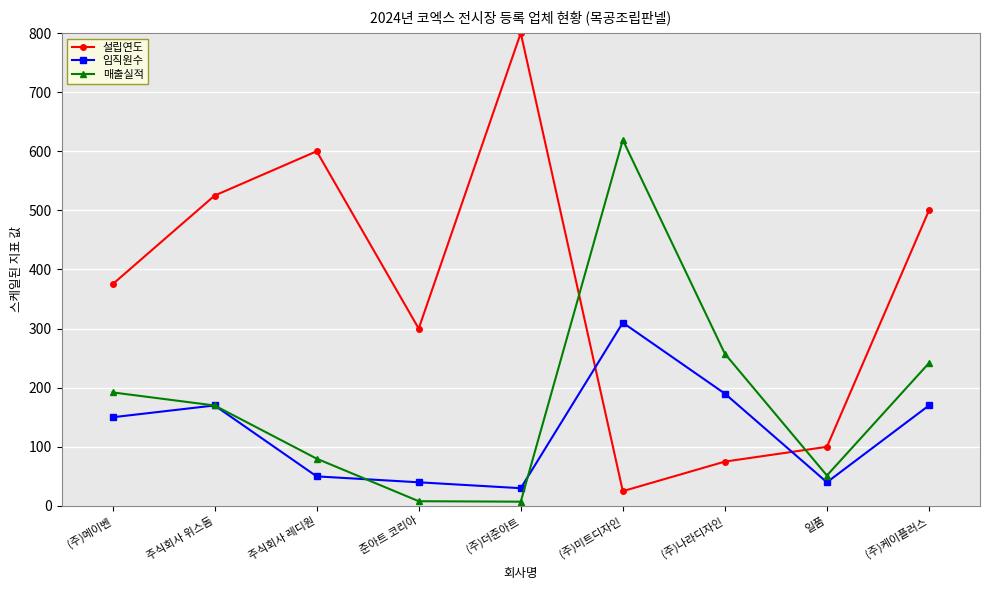

How many intersections are there between 설립연도 and 매출실적?

2